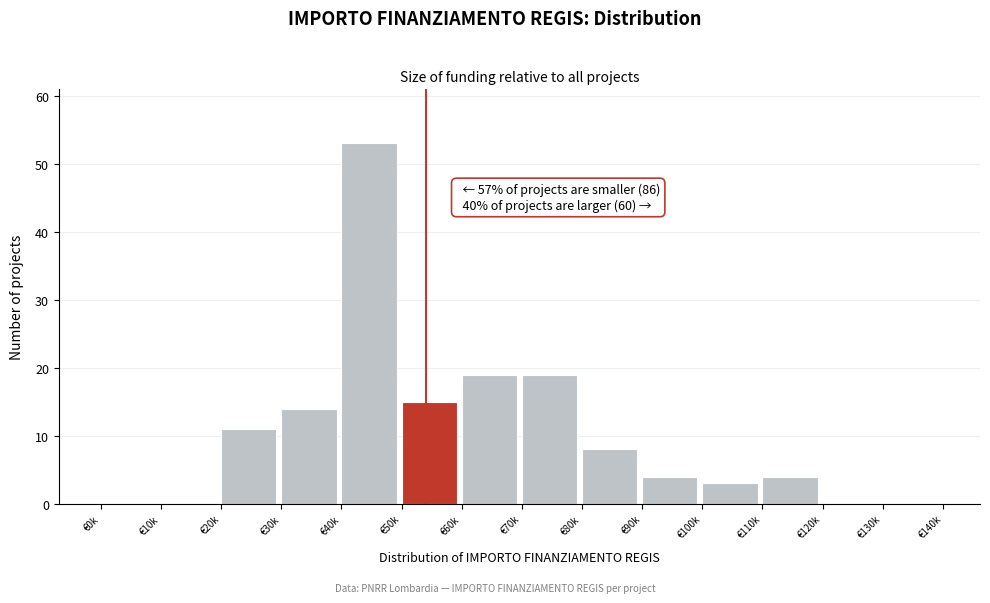

Reading left to right, transcribe all the data shown in this chart.

€0k=0	€10k=0	€20k=11	€30k=14	€40k=53	€50k=15	€60k=19	€70k=19	€80k=8	€90k=4	€100k=3	€110k=4	€120k=0	€130k=0